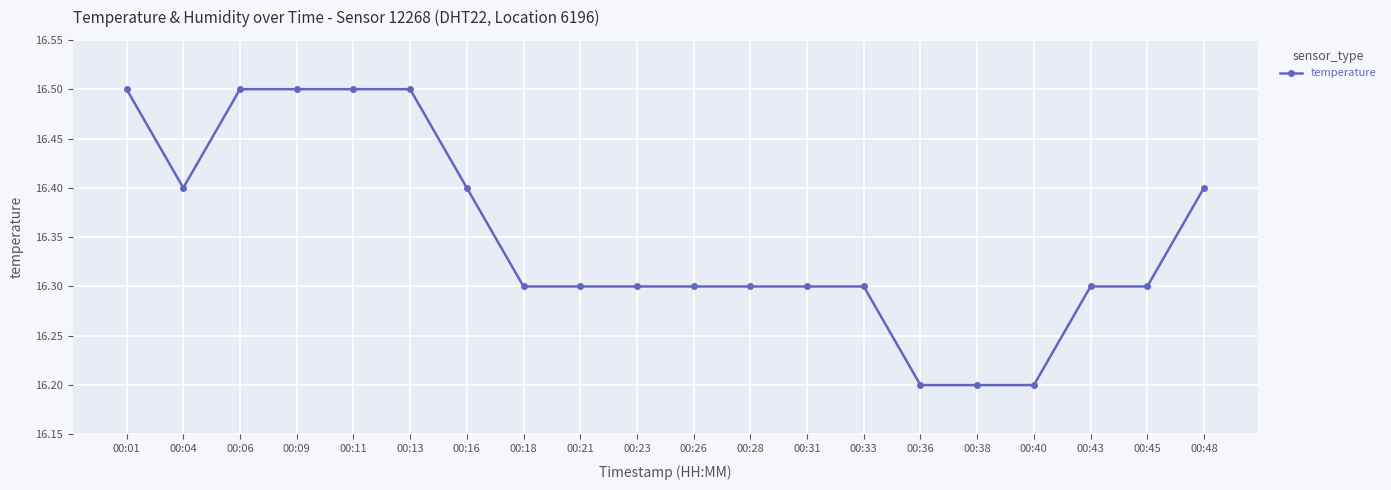

What is the maximum value shown in the chart?

16.5